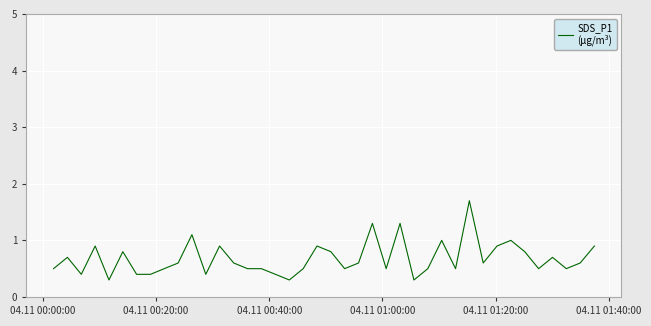

What is the smallest value displayed?

0.3